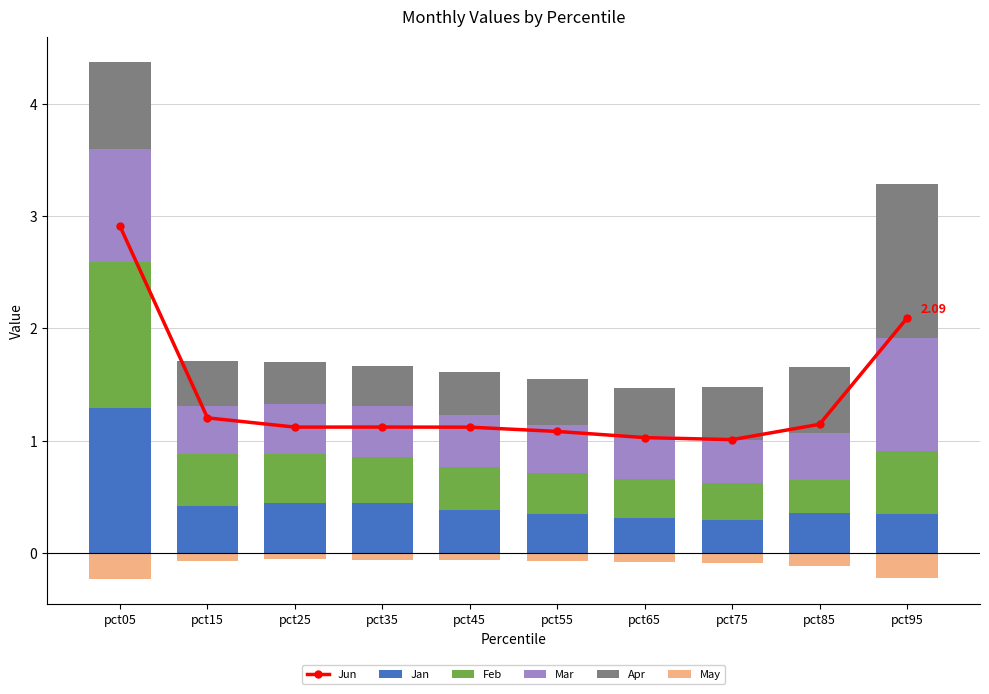

At which category does the chart reach its minimum across all series?

pct05